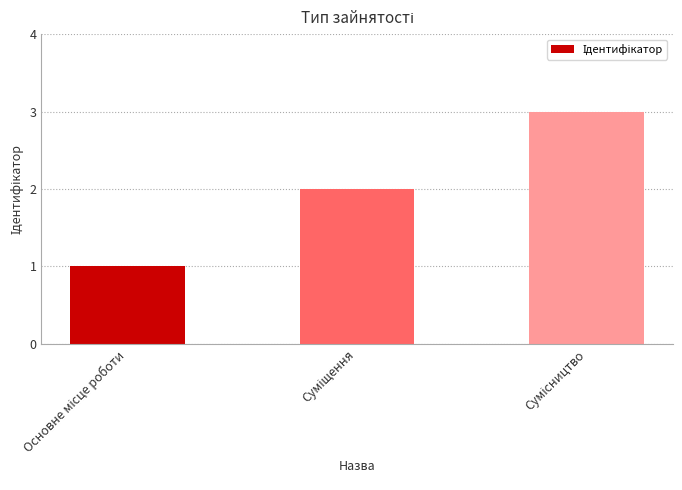

Count the number of data series in this chart.

1